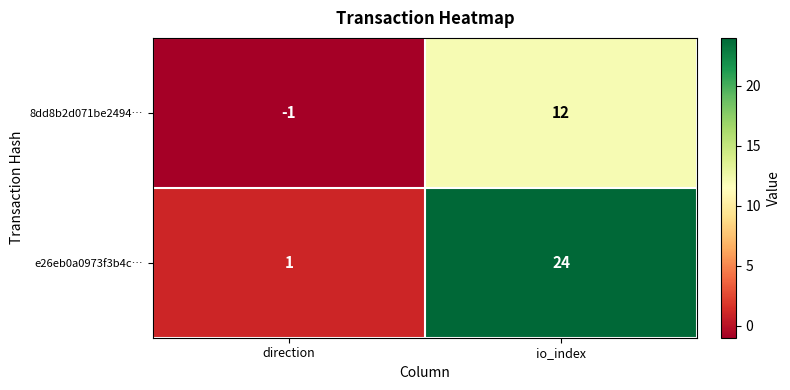

Reading right to left, what are all the values shown in this chart?

8dd8b2d071be2494…: 12	-1
e26eb0a0973f3b4c…: 24	1